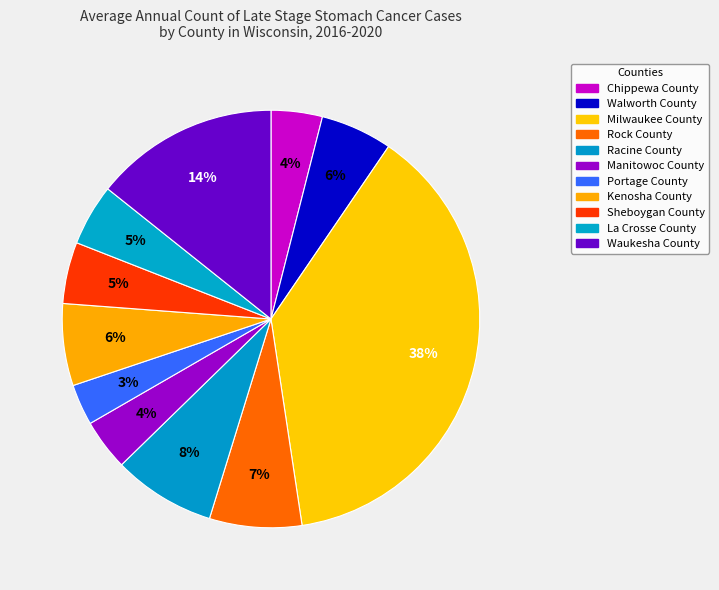

To the nearest percent, what is the combined percentage of Racine County and Kenosha County?

14%